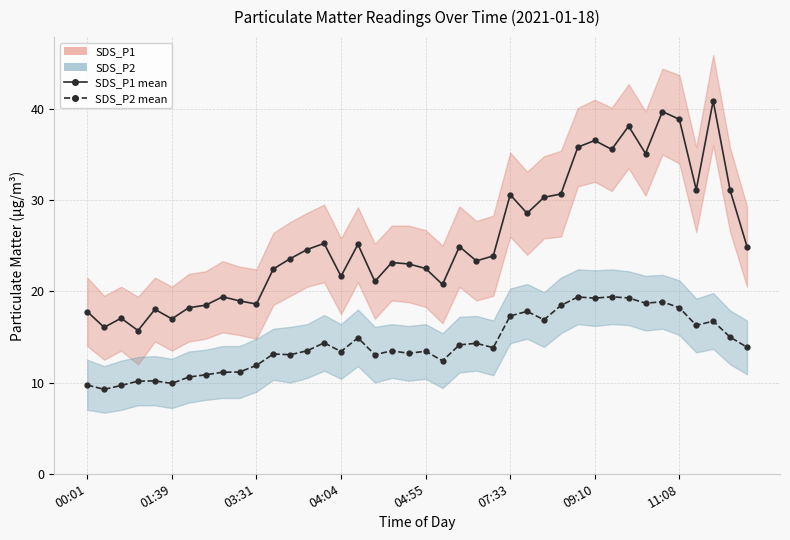

What is the greatest value displayed?

40.9